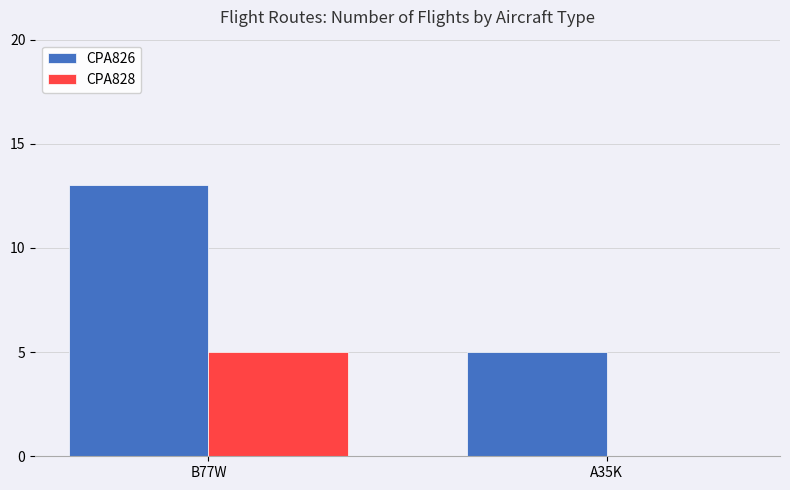

Reading left to right, extract all data points from this chart.

CPA826: B77W=13	A35K=5
CPA828: B77W=5	A35K=0